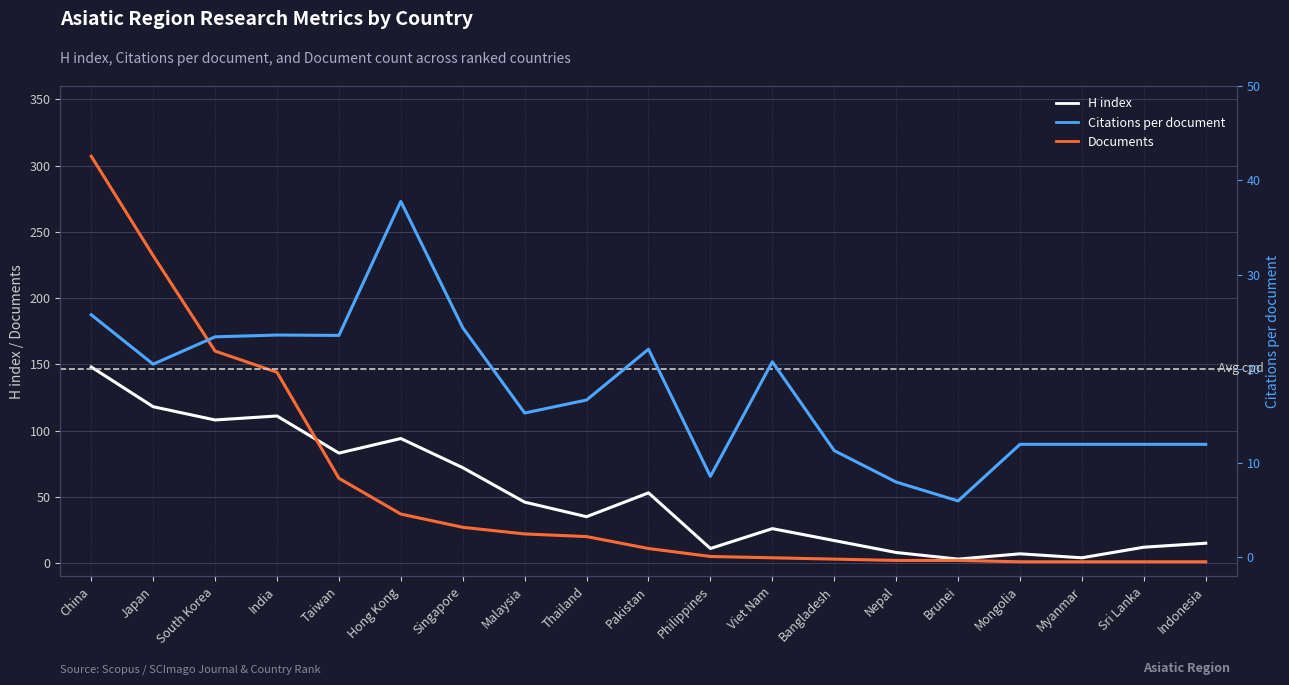

Reading left to right, what are all the values shown in this chart?

H index: 148.0	118.0	108.0	111.0	83.0	94.0	72.0	46.0	35.0	53.0	11.0	26.0	17.0	8.0	3.0	7.0	4.0	12.0	15.0
Documents: 307.0	232.0	160.0	144.0	64.0	37.0	27.0	22.0	20.0	11.0	5.0	4.0	3.0	2.0	2.0	1.0	1.0	1.0	1.0
Citations per document: 25.7	20.5	23.4	23.6	23.6	37.8	24.4	15.3	16.7	22.1	8.6	20.8	11.3	8.0	6.0	12.0	12.0	12.0	12.0